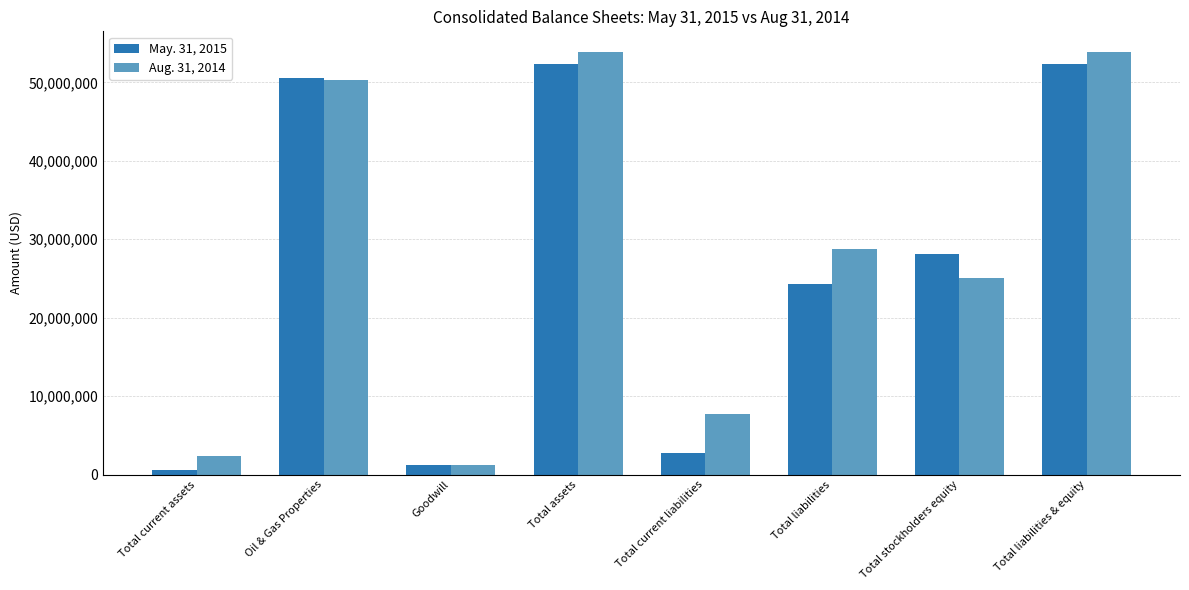

List the series in order of their peak value, highest first.

Aug. 31, 2014, May. 31, 2015